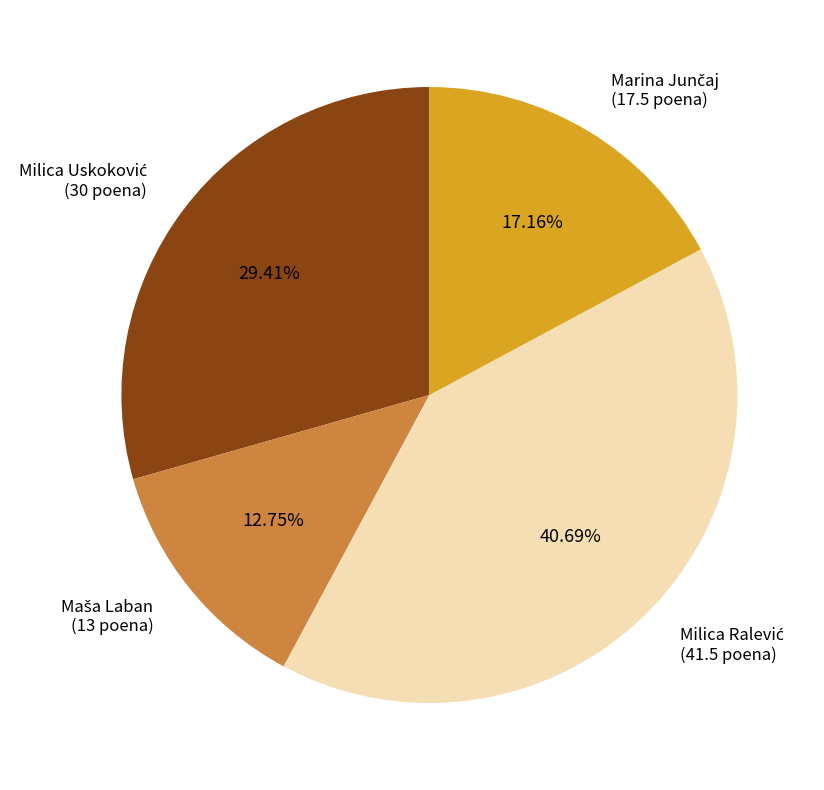

What is the change in value from Milica Ralević to Marina Junčaj?

-24.0